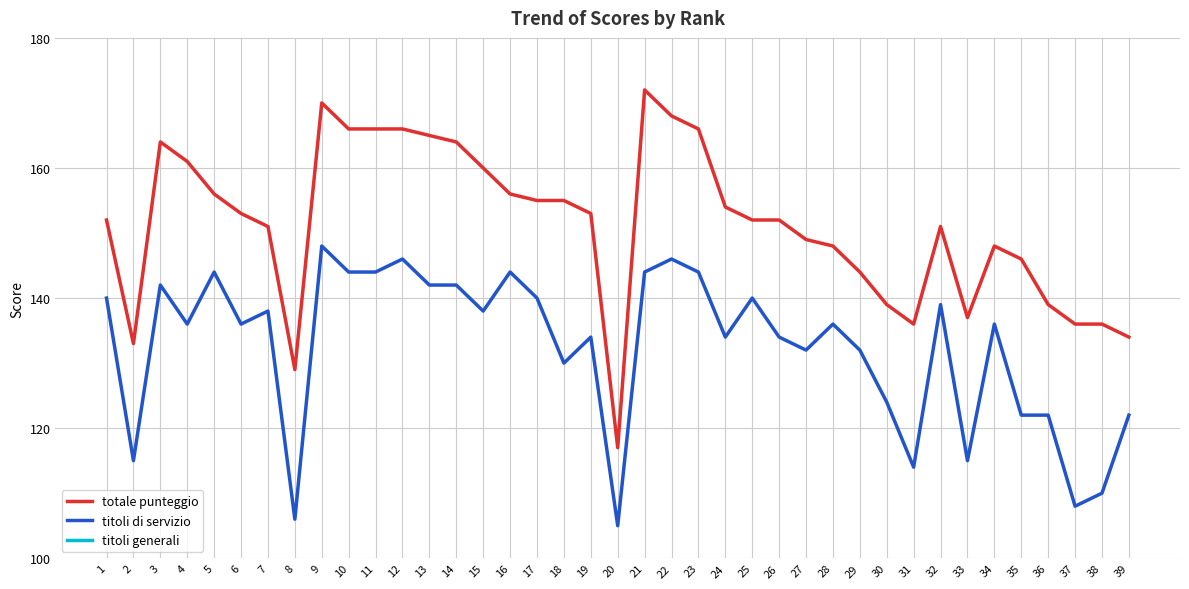

What is the approximate value of totale punteggio at 14?

164